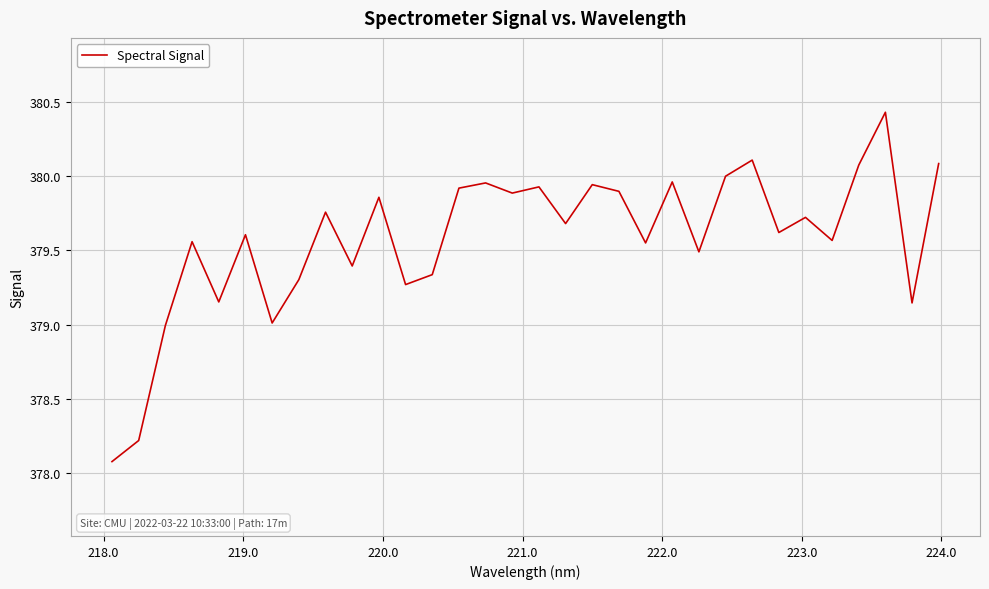

What is the minimum value shown in the chart?

378.1